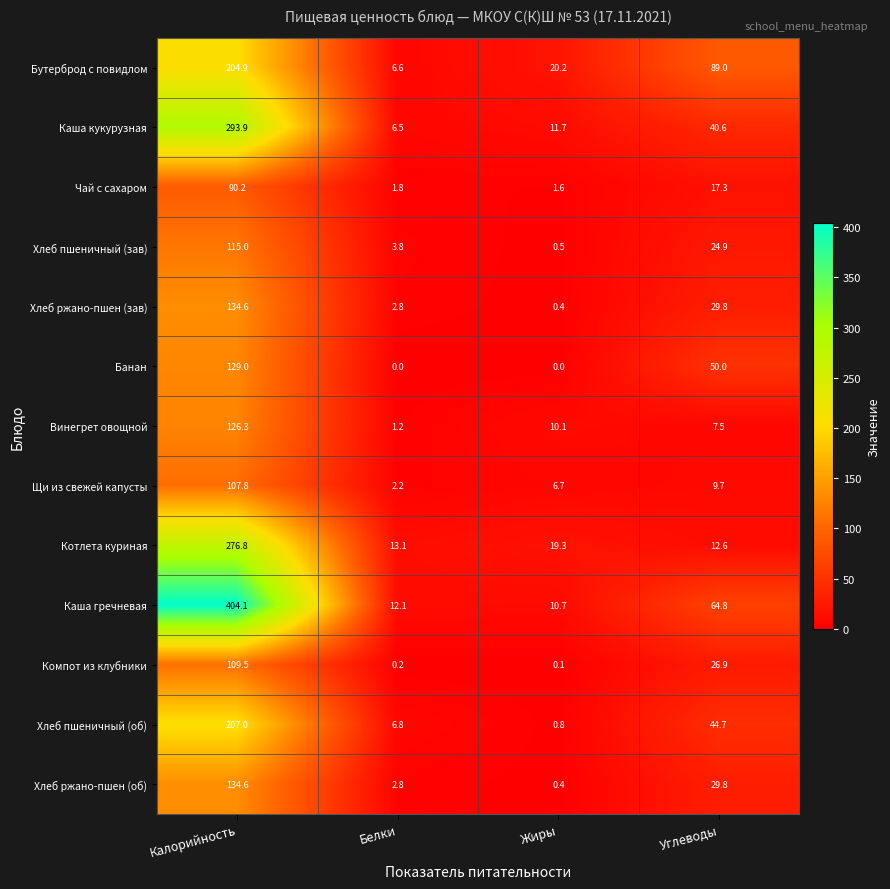

What is the greatest value displayed?

404.1